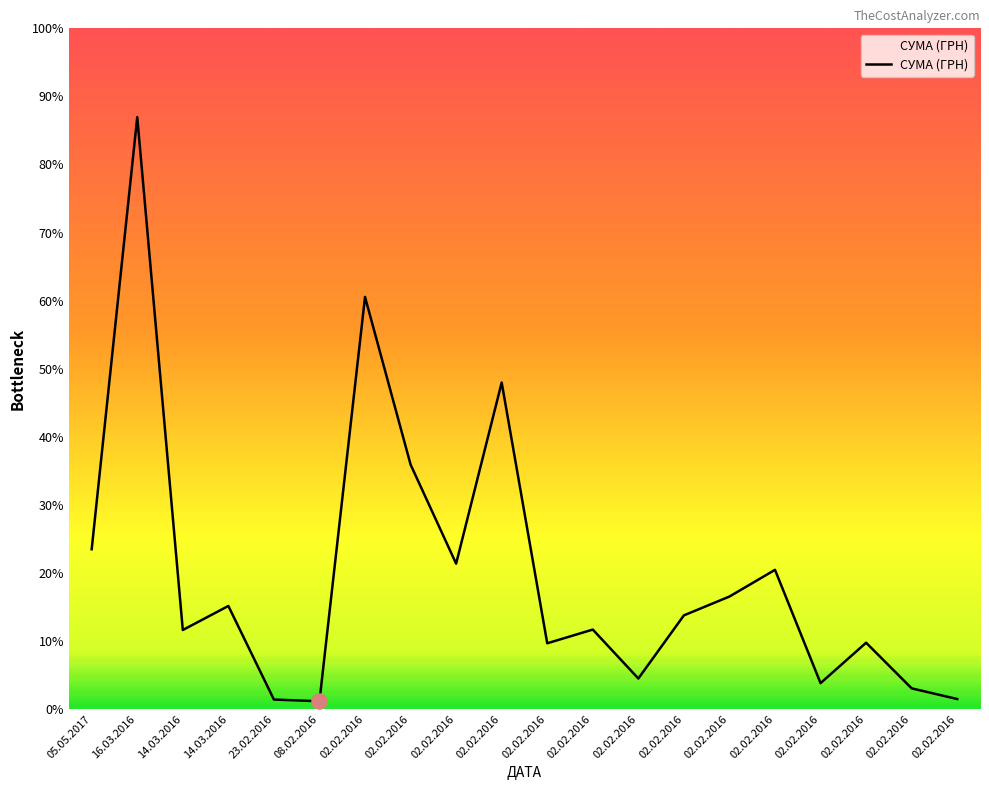

Does the chart have visible grid lines?

No